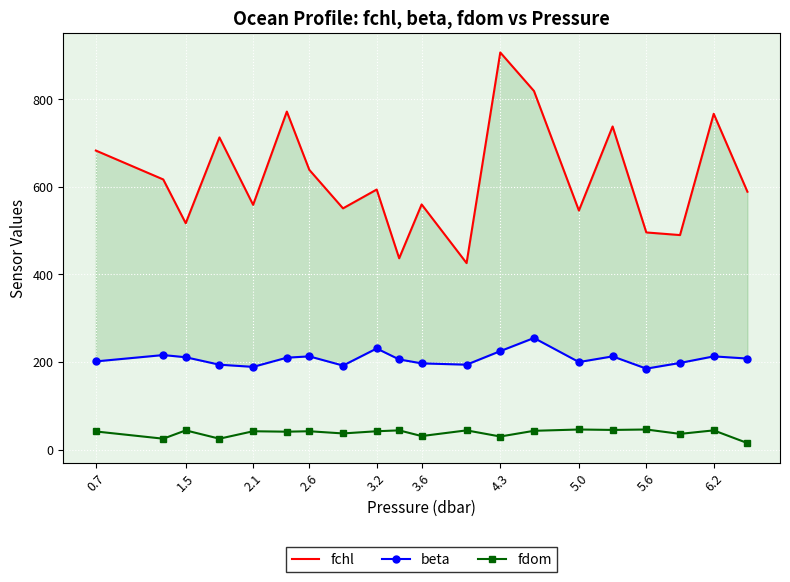

What are all the series names shown in the legend?

fchl, beta, fdom